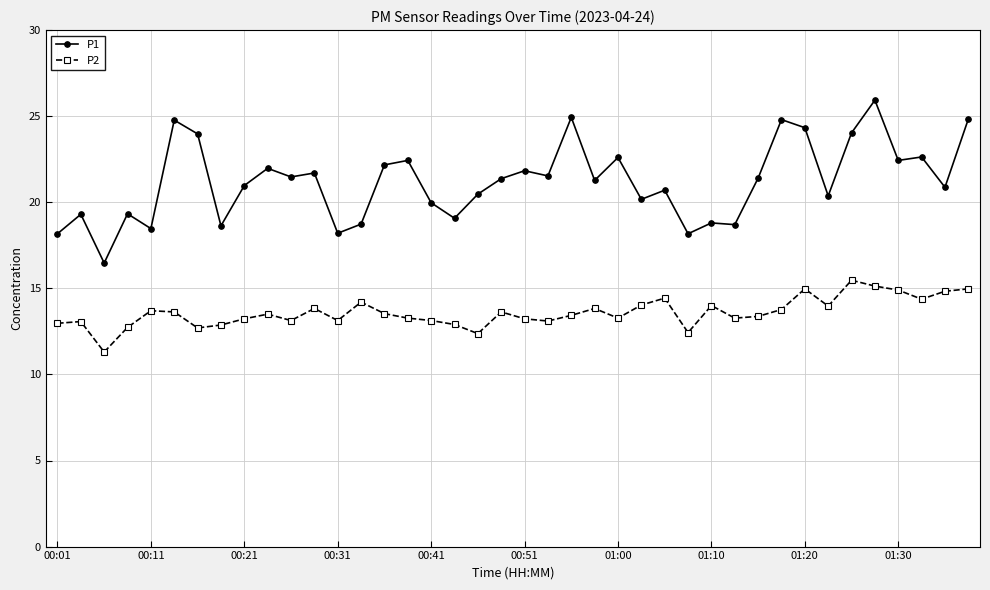

True or false: P2 has more than 1 interior local peaks.

True